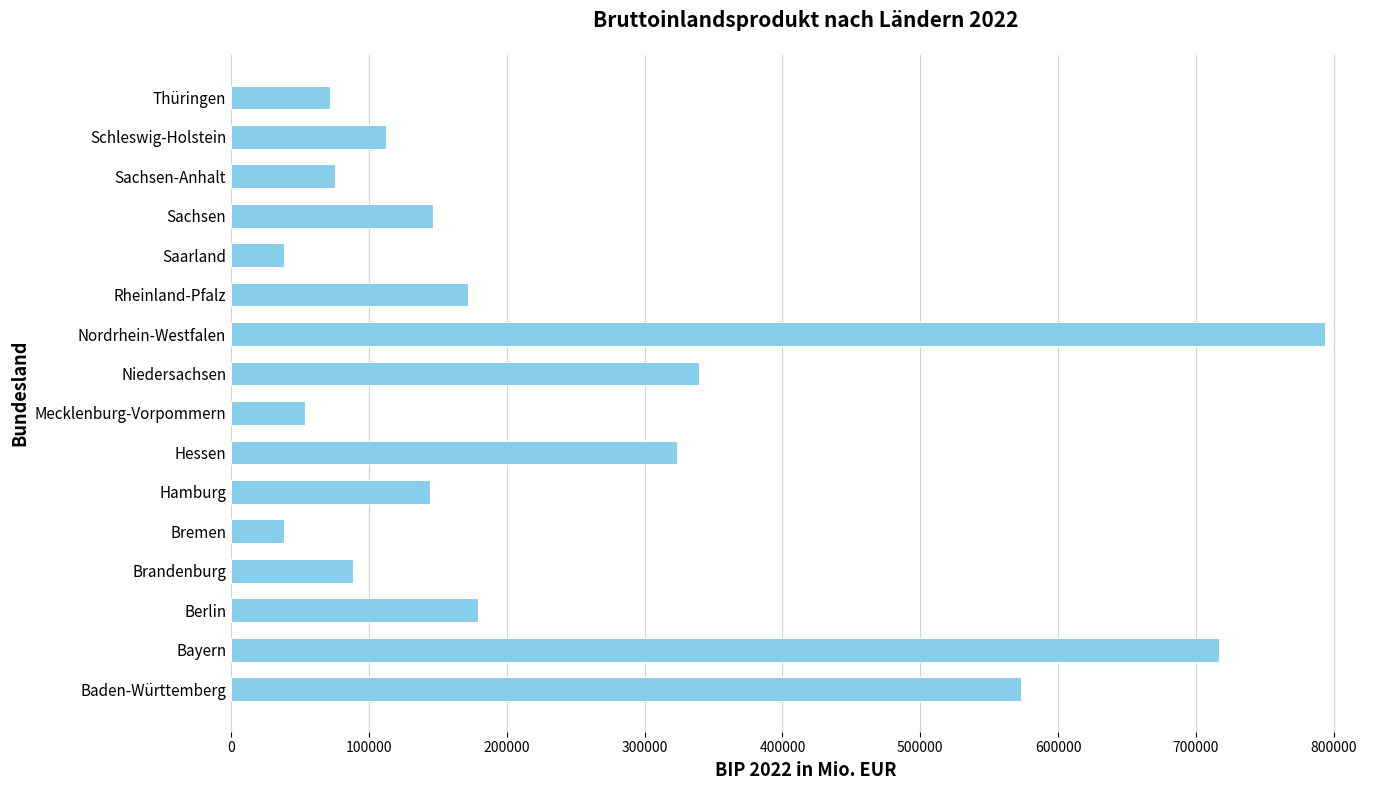

Where is the data nearest to the value 416147?

Niedersachsen